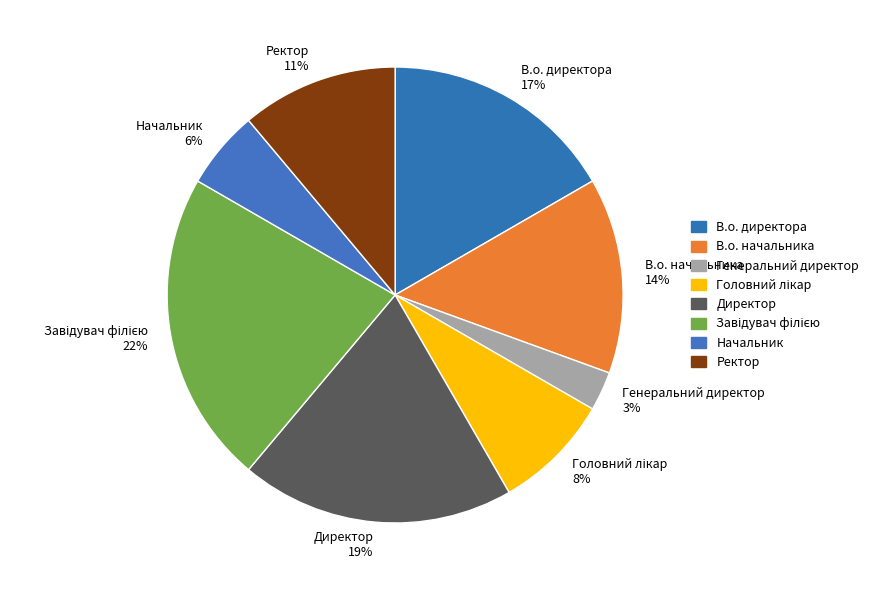

To the nearest percent, what is the combined percentage of Директор 19% and Генеральний директор 3%?

22%